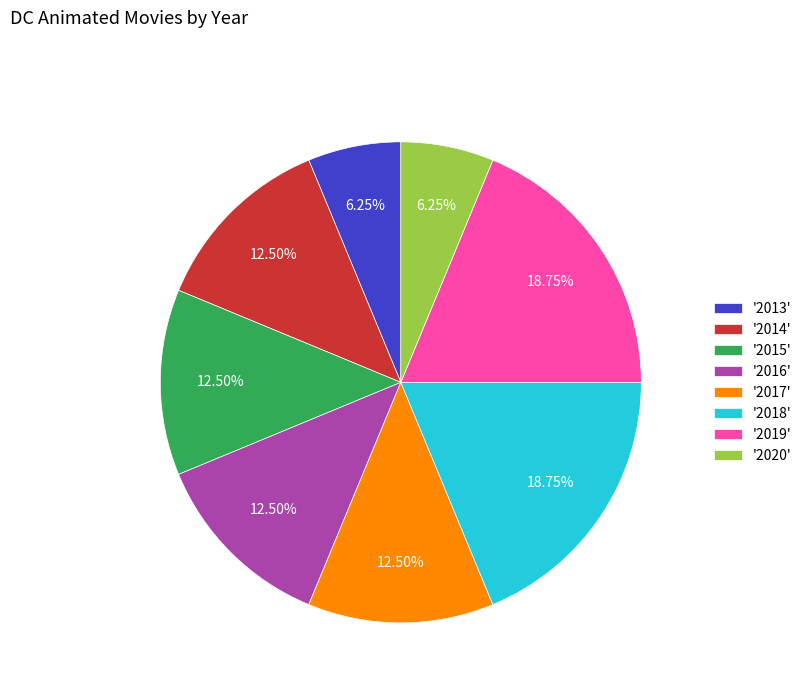

Is the sum of '2016' and '2013' greater than half?

No